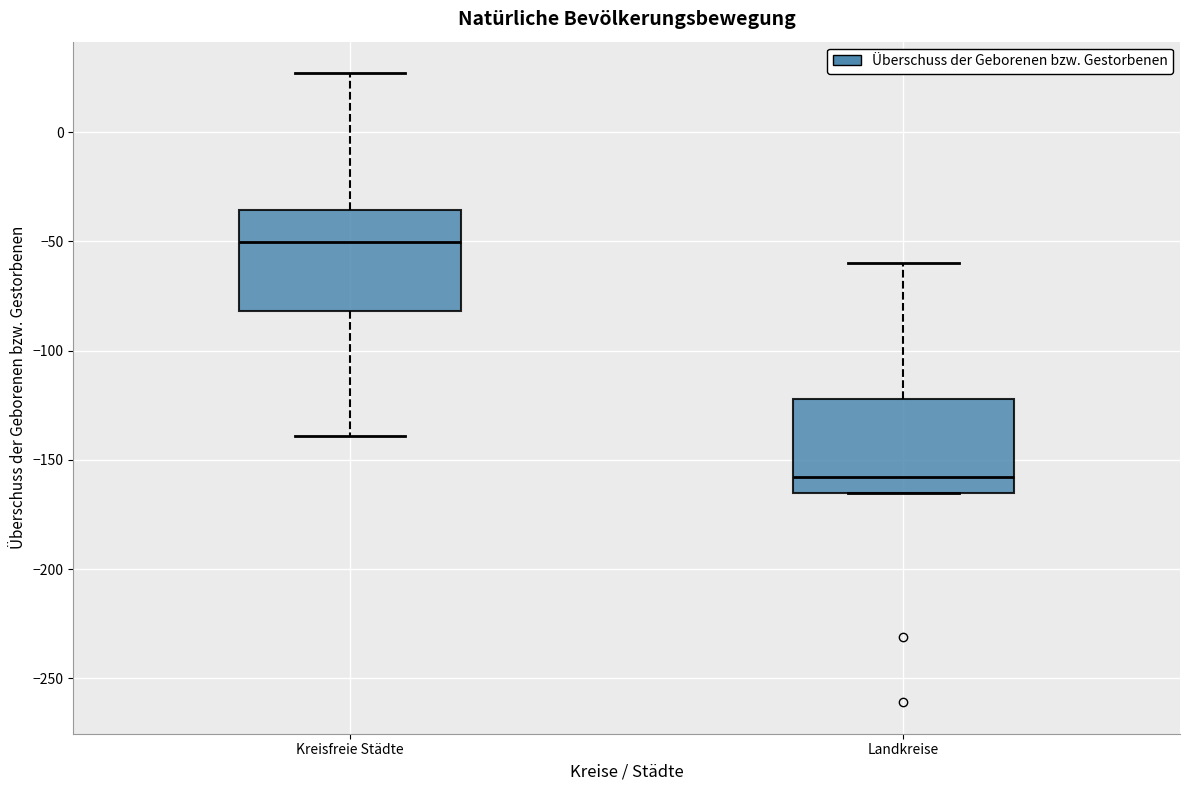

Which box has the highest median line?

Kreisfreie Städte